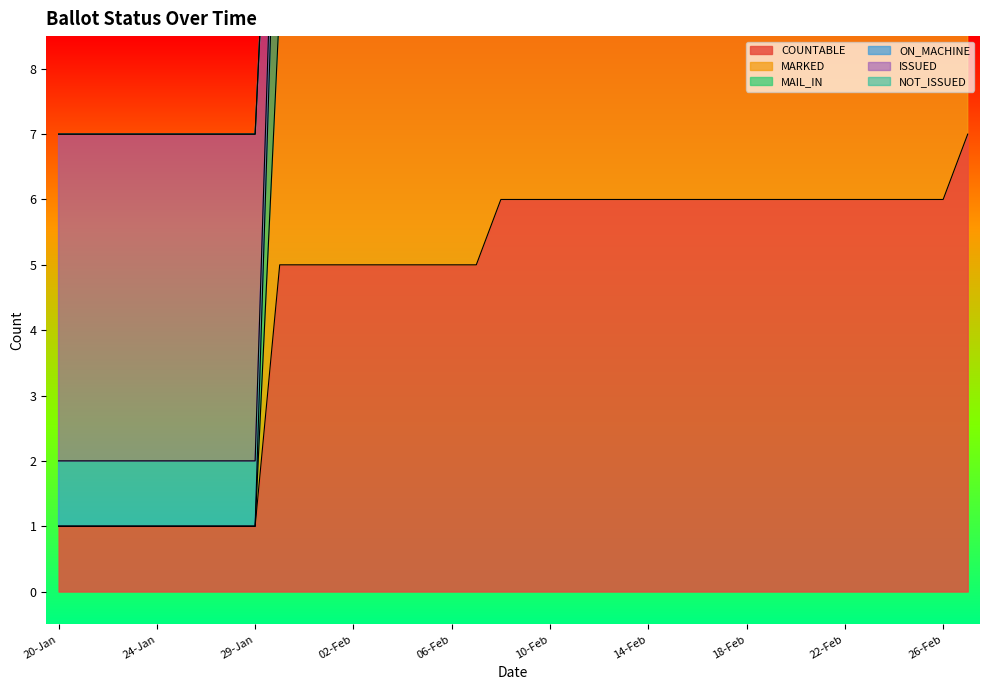

True or false: ISSUED and COUNTABLE intersect in this chart.

False